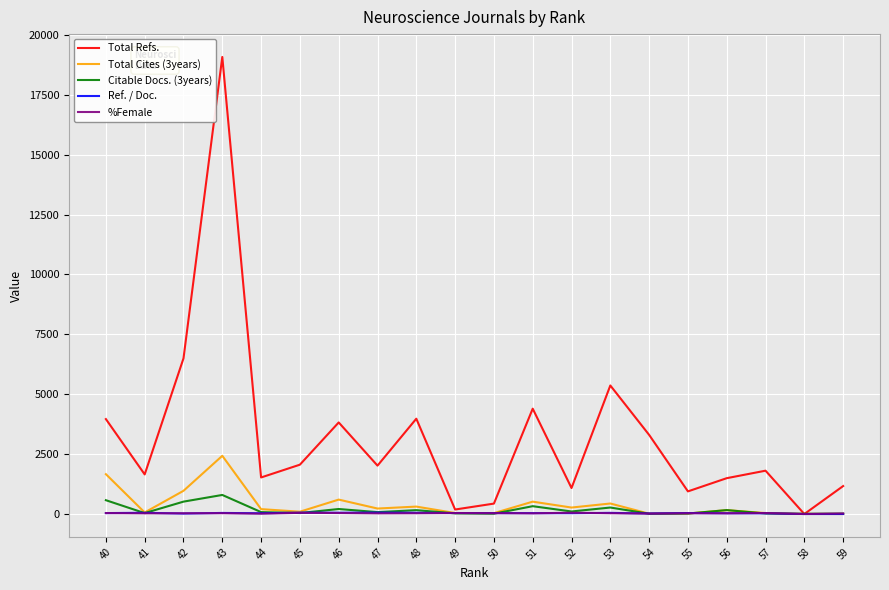

Reading right to left, what are all the values shown in this chart?

Total Refs.: 40=3963	41=1653	42=6498	43=19080	44=1526	45=2060	46=3823	47=2020	48=3979	49=188	50=435	51=4398	52=1085	53=5366	54=3304	55=945	56=1496	57=1809	58=0	59=1167
Total Cites (3years): 40=1663	41=65	42=969	43=2430	44=204	45=97	46=602	47=229	48=310	49=42	50=37	51=516	52=270	53=439	54=13	55=20	56=163	57=39	58=5	59=1
Citable Docs. (3years): 40=577	41=38	42=517	43=796	44=80	45=41	46=209	47=79	48=161	49=27	50=14	51=327	52=106	53=271	54=12	55=20	56=163	57=23	58=9	59=15
Ref. / Doc.: 40=39	41=51	42=20	43=45	44=32	45=57	46=54	47=59	48=51	49=41	50=39	51=37	52=35	53=48	54=22	55=41	56=33	57=30	58=0	59=0
%Female: 40=40	41=28	42=31	43=34	44=14	45=49	46=42	47=27	48=32	49=41	50=36	51=28	52=54	53=33	54=18	55=32	56=28	57=42	58=0	59=25